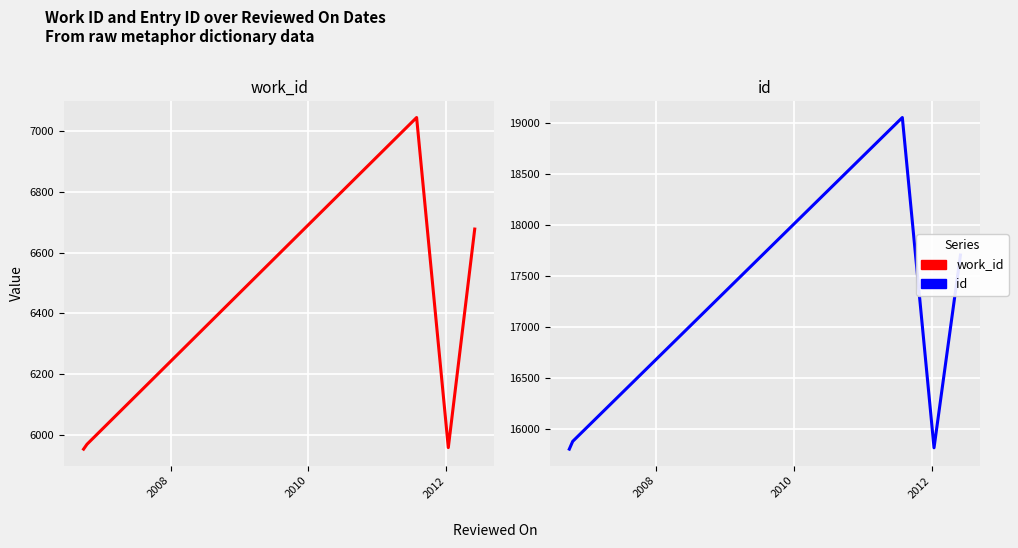

True or false: work_id and id cross at least once.

False